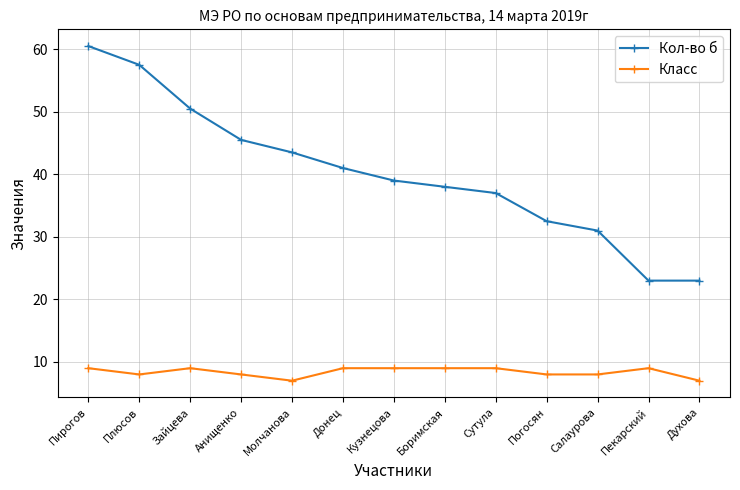

Is it true that Кол-во б equals 54.0 at Погосян?

False